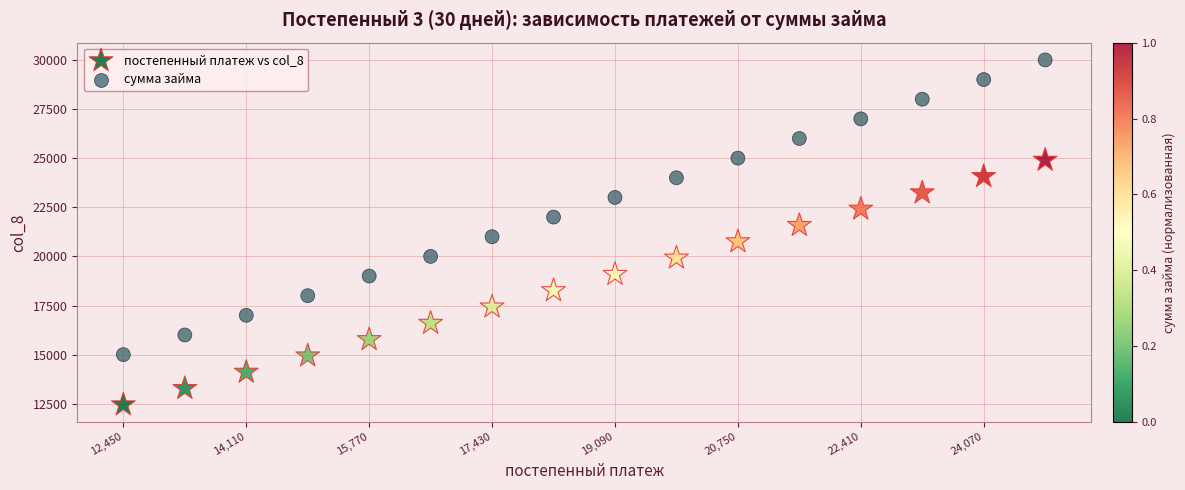

Which series has the largest Y range (max minus min)?

сумма займа